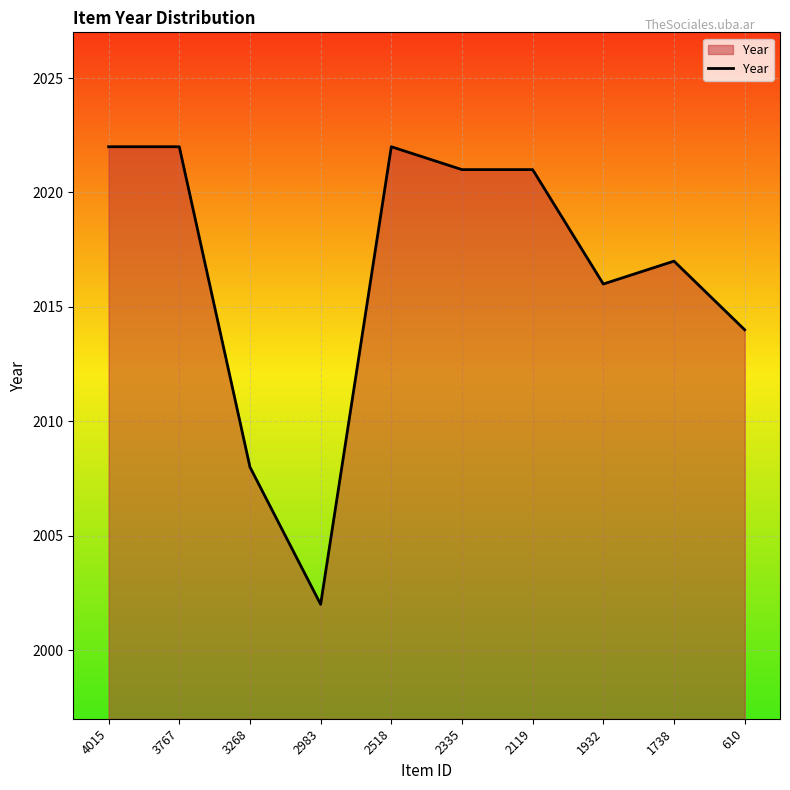

What is the change in value from 4015 to 2119?

-1